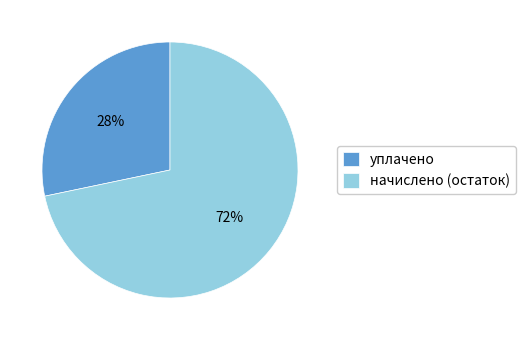

To the nearest percent, what is the combined percentage of начислено (остаток) and уплачено?

100%